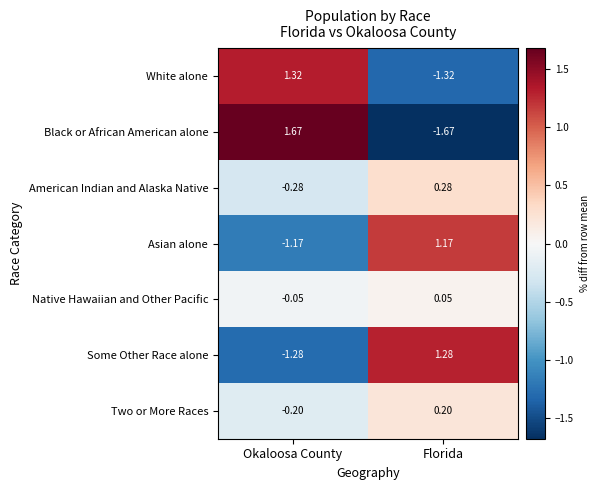

Between Okaloosa County and Florida, which series saw the biggest shift?

Black or African American alone